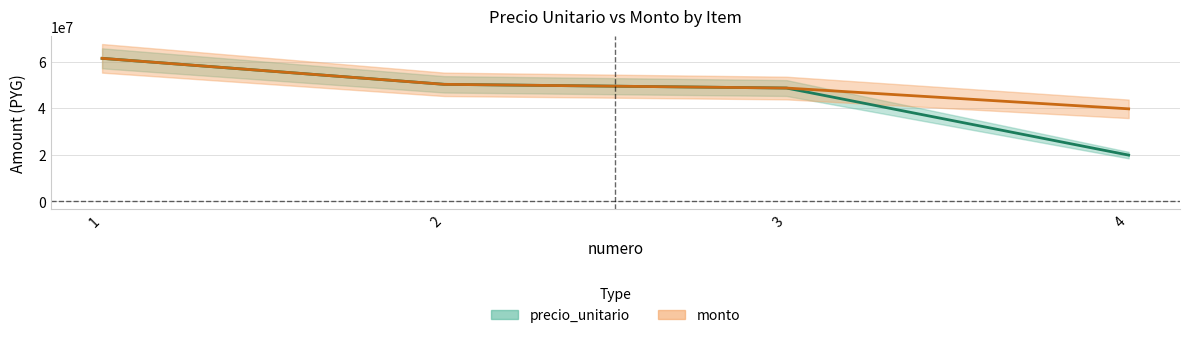

The monto series shows 34785450 at 2. True or false?

False